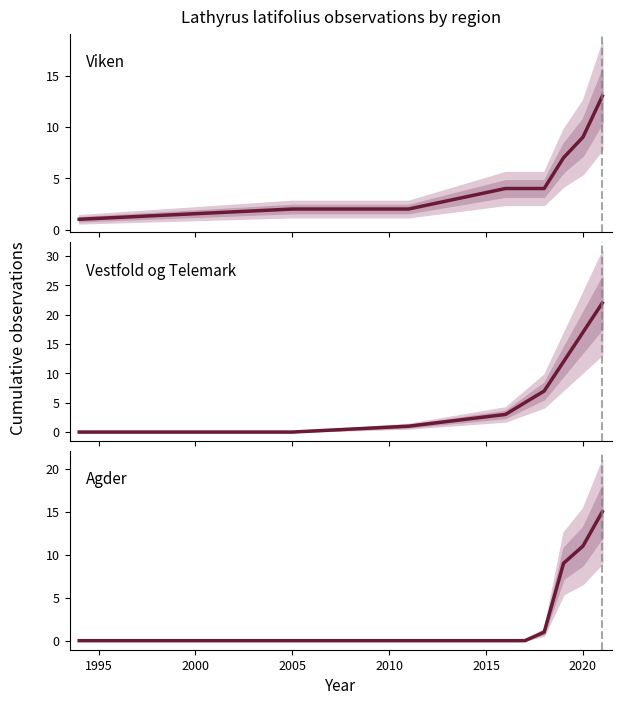

What are all the series names shown in the legend?

Viken, Vestfold og Telemark, Agder